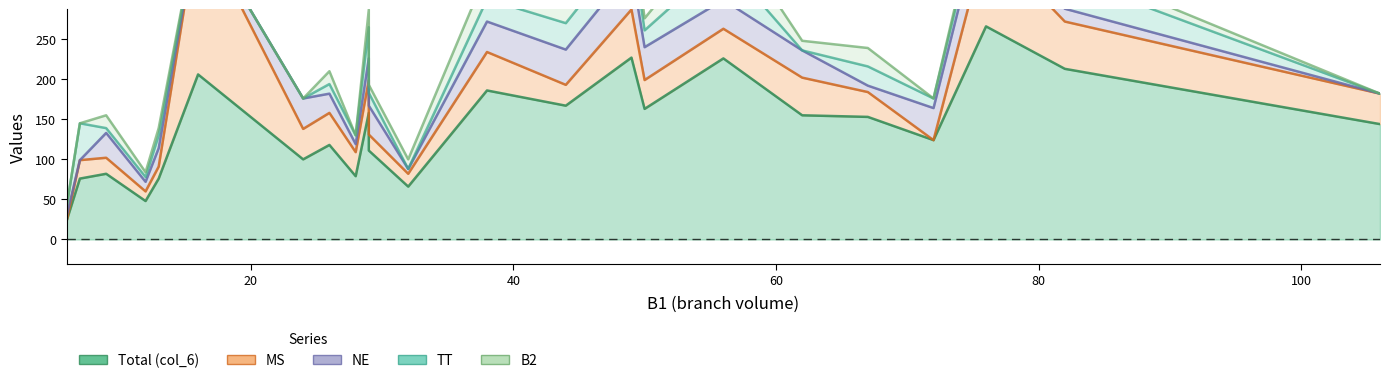

How many data points in TT are less than 16?

11